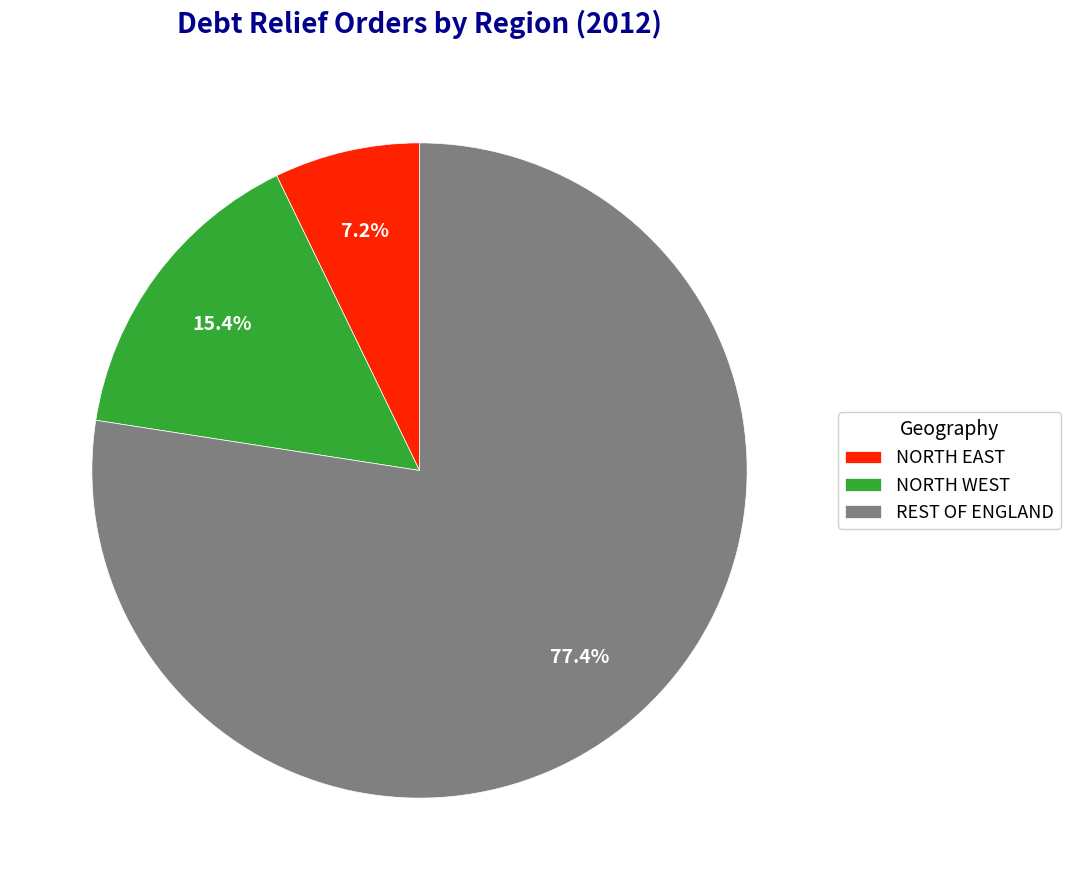

Which category has the smallest portion of the pie?

NORTH EAST